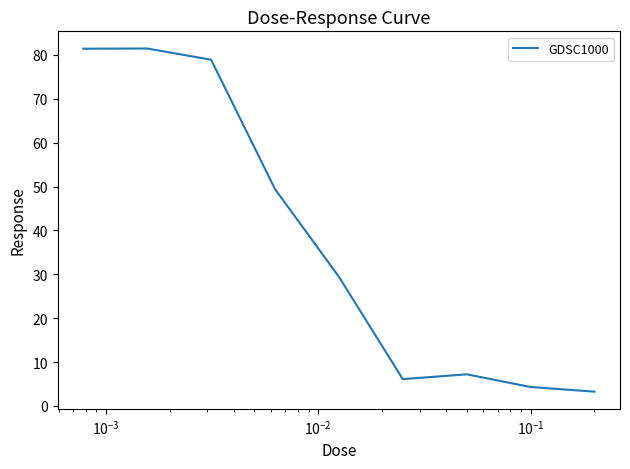

What is the difference between the maximum and minimum values?

78.2